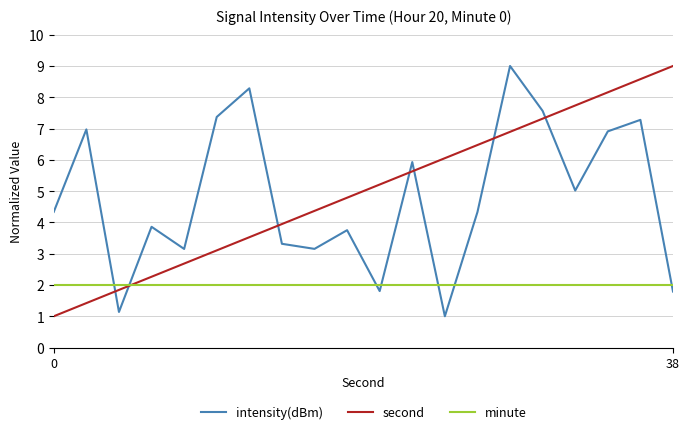

Reading left to right, list all the values displayed in this chart.

intensity(dBm): 4.3	7.0	1.1	3.9	3.2	7.4	8.3	3.3	3.2	3.8	1.8	5.9	1.0	4.3	9.0	7.6	5.0	6.9	7.3	1.8
second: 1.0	1.4	1.8	2.3	2.7	3.1	3.5	3.9	4.4	4.8	5.2	5.6	6.1	6.5	6.9	7.3	7.7	8.2	8.6	9.0
minute: 2.0	2.0	2.0	2.0	2.0	2.0	2.0	2.0	2.0	2.0	2.0	2.0	2.0	2.0	2.0	2.0	2.0	2.0	2.0	2.0